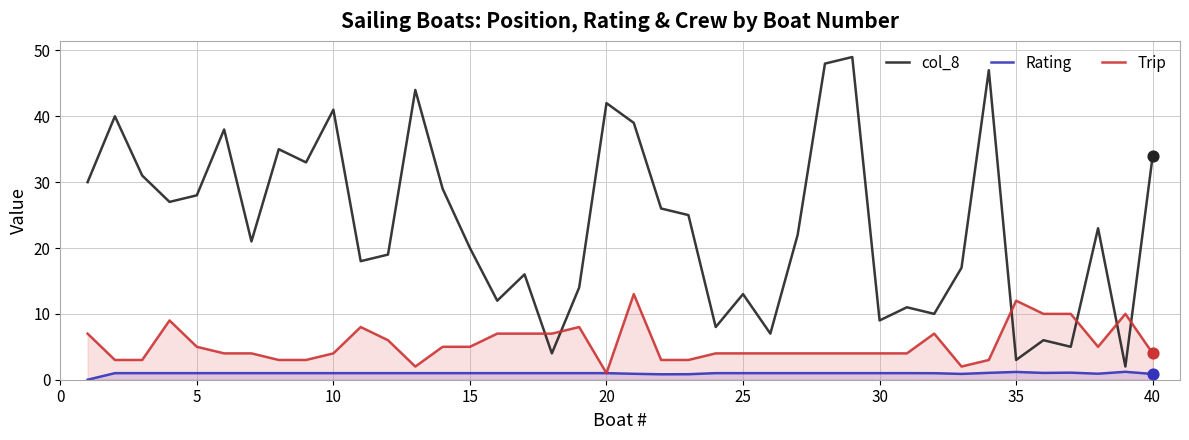

Which series reaches the minimum Y coordinate?

Rating